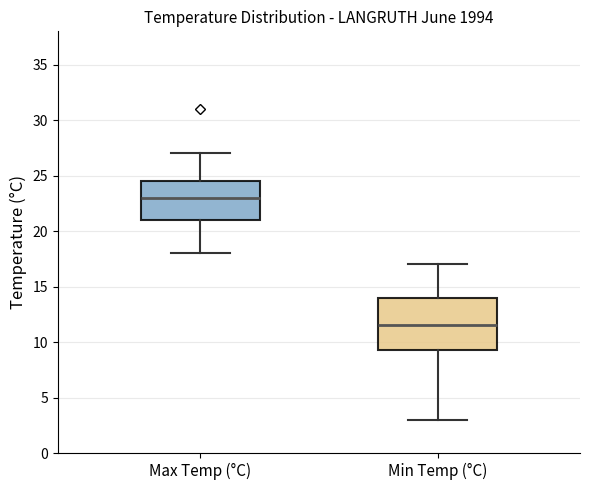

Where does the lower whisker of the box for Max Temp (°C) end on the y-axis? The values are not printed on the chart, so give them approximately, as read against the axis.

18.0